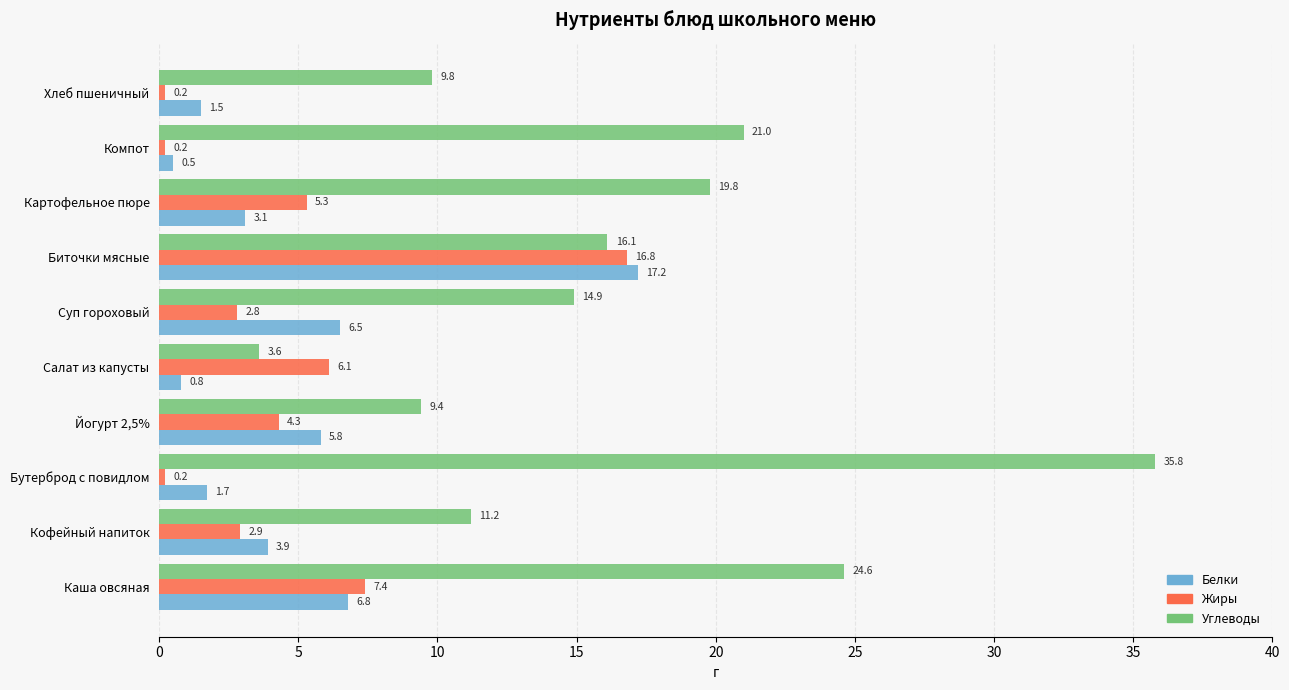

Which category has the highest value across all series?

Бутерброд с повидлом